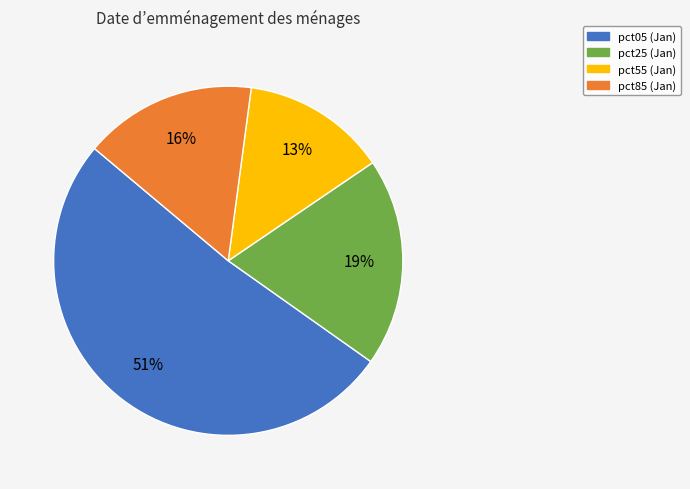

To the nearest percent, what is the combined percentage of pct25 and pct85?

35%